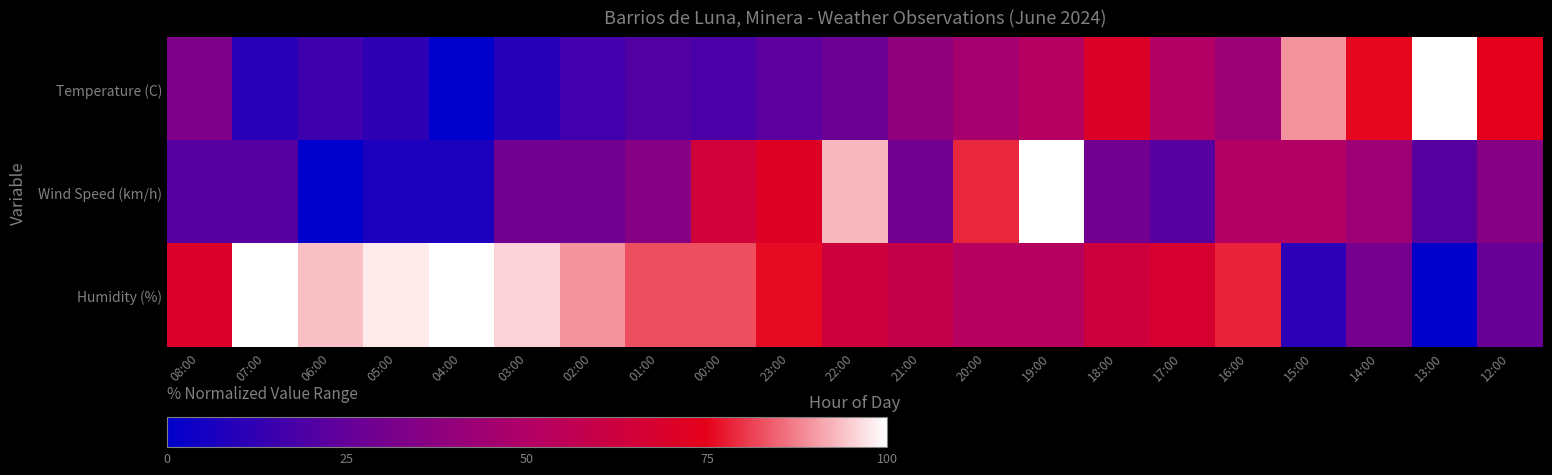

Which label corresponds to the smallest value in the chart?

04:00